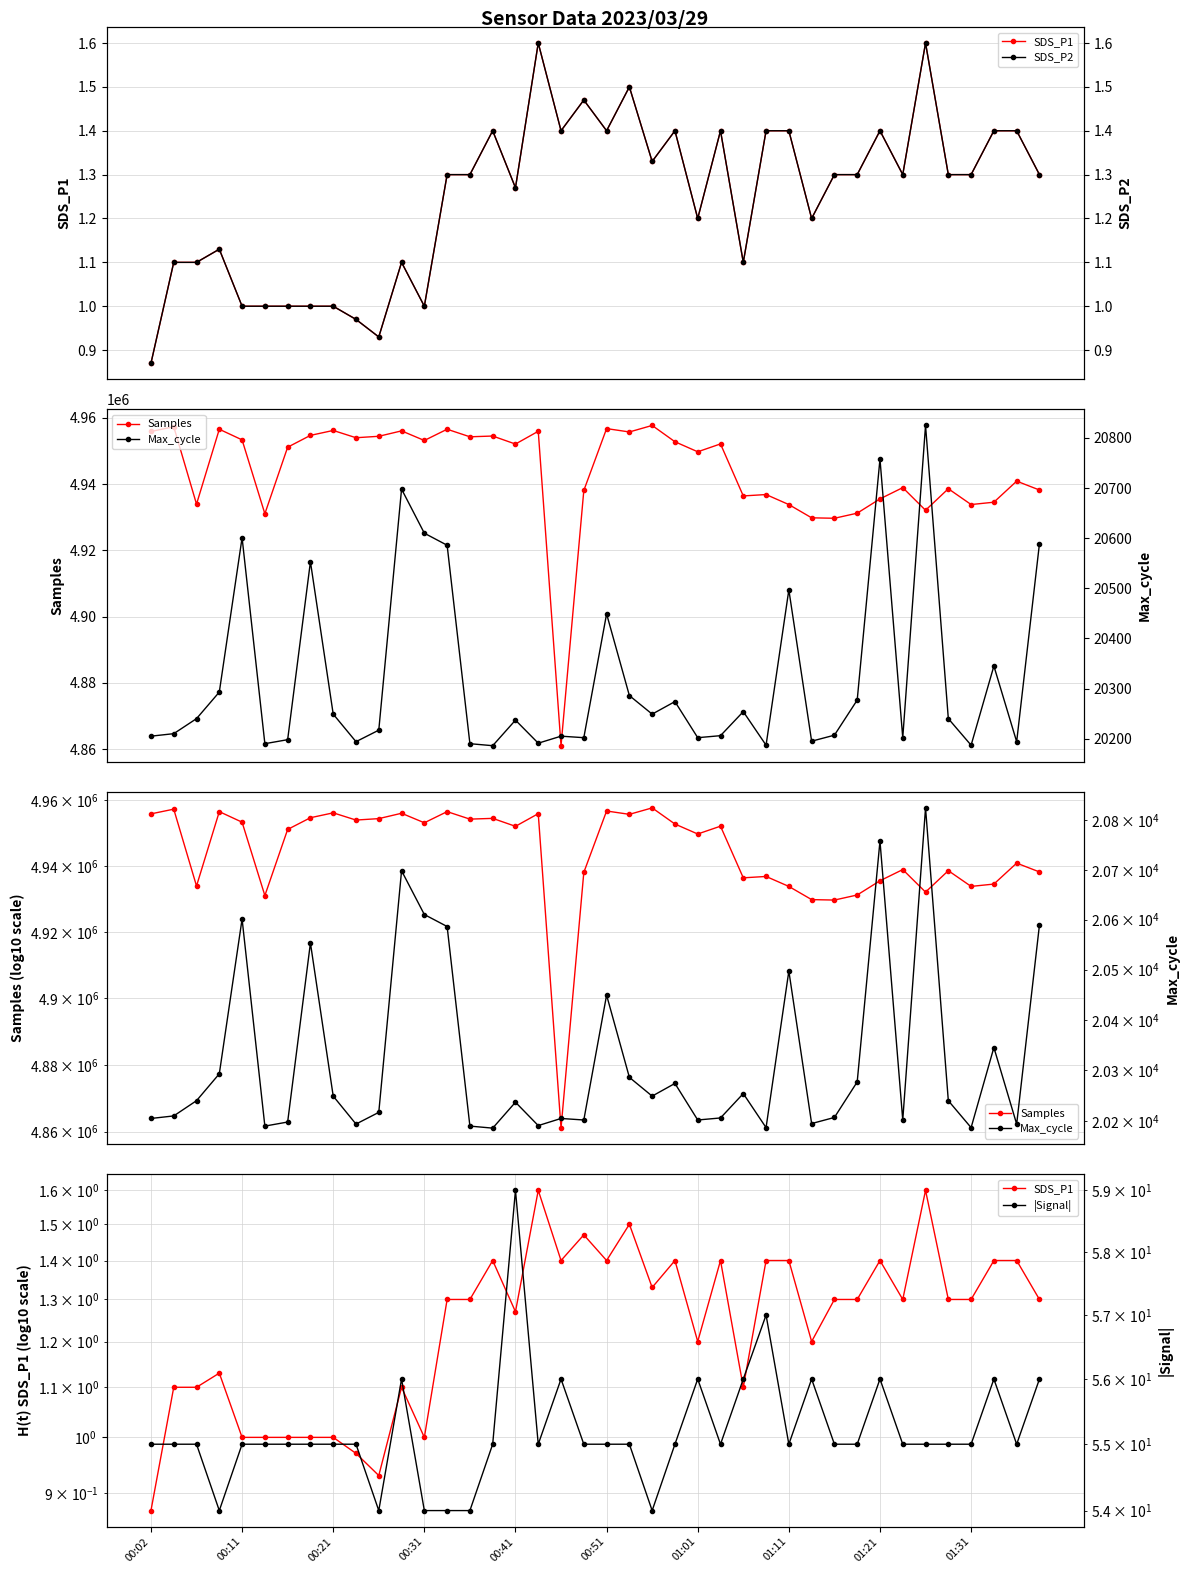

Is the value of Samples at 15 greater than the value of SDS_P2 at 00:02?

Yes